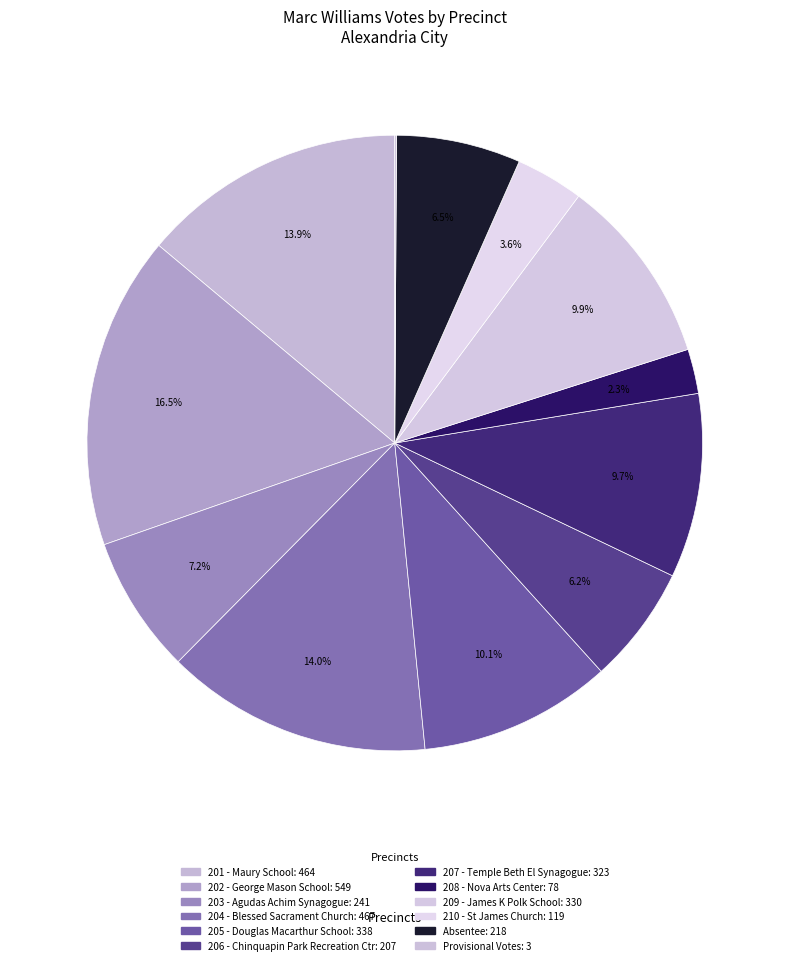

Rank the categories by value from lowest to highest.

Provisional Votes, 208 - Nova Arts Center, 210 - St James Church, 206 - Chinquapin Park Recreation Ctr, Absentee, 203 - Agudas Achim Synagogue, 207 - Temple Beth El Synagogue, 209 - James K Polk School, 205 - Douglas Macarthur School, 201 - Maury School, 204 - Blessed Sacrament Church, 202 - George Mason School